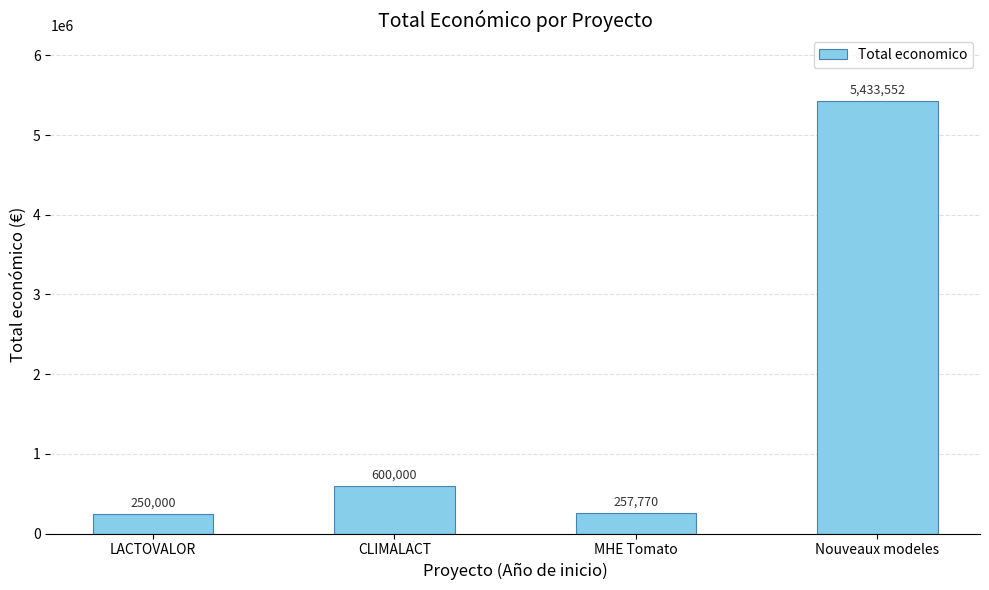

What is the value of the 1st bar from the left?

250000